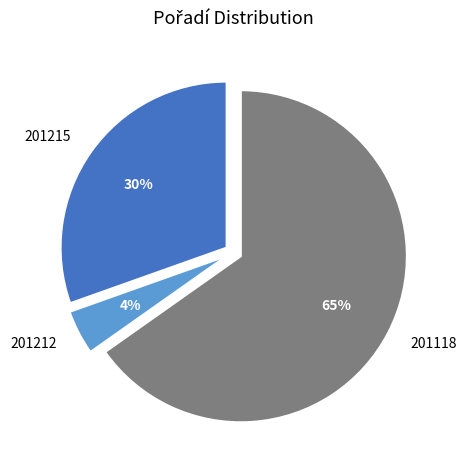

Is it true that 201118 is 65% of the pie?

True